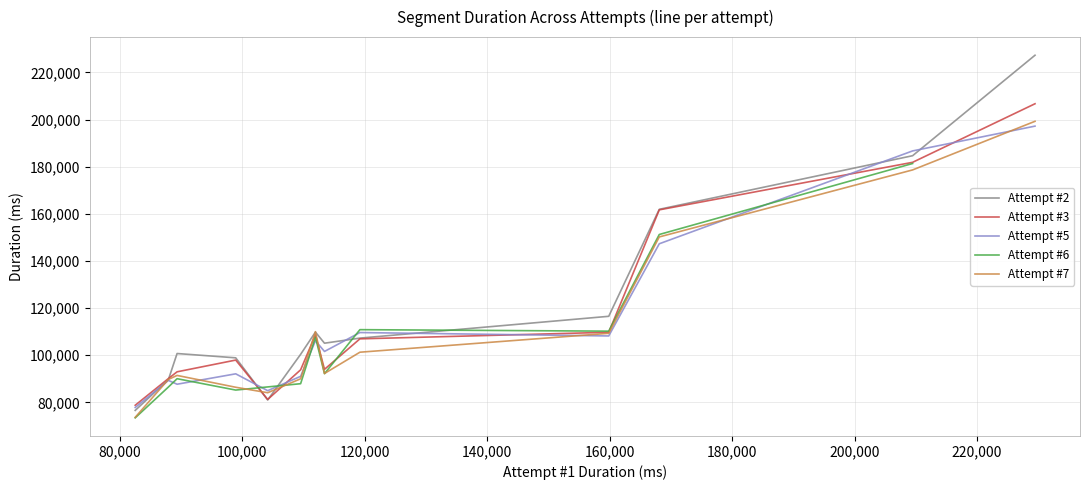

What is the difference between the values at 2 and 10?

10601